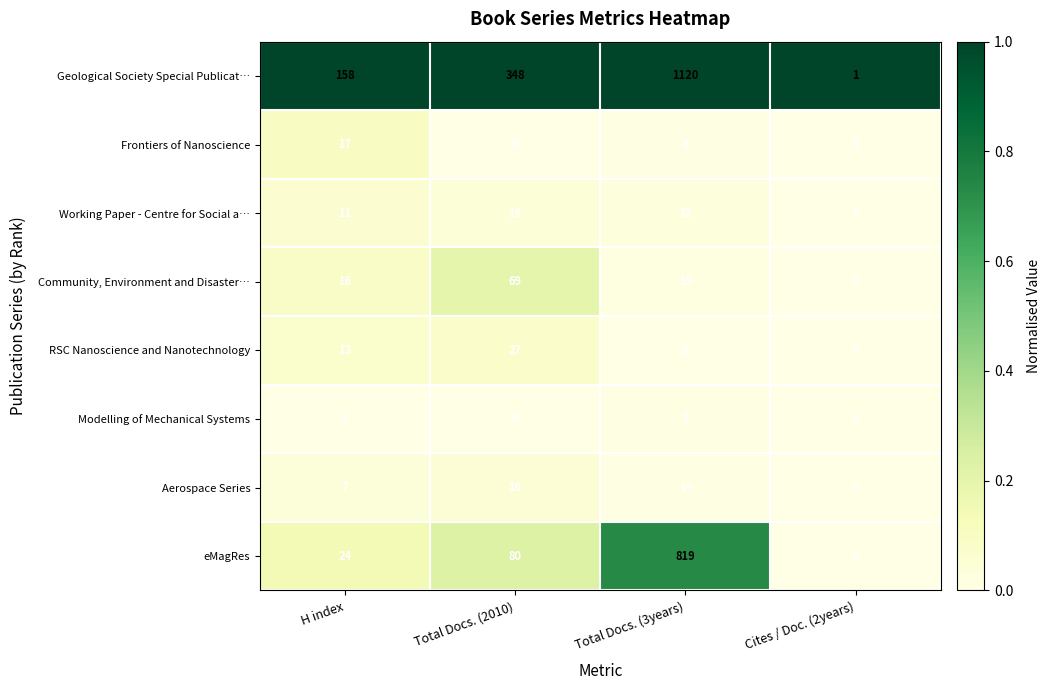

Is it true that RSC Nanoscience and Nanotechnology equals 14 at Total Docs. (2010)?

False